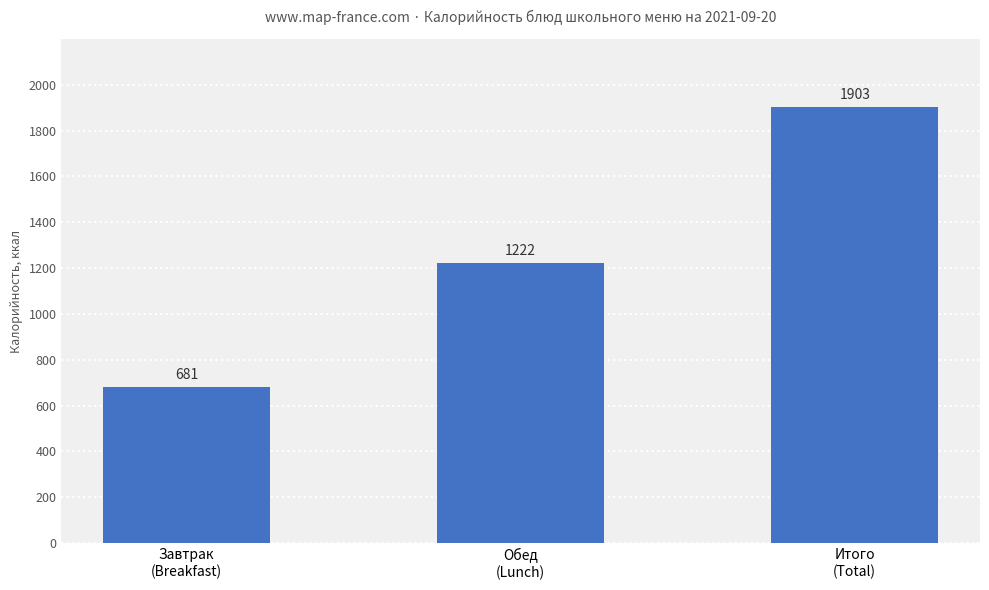

Reading left to right, extract all data points from this chart.

681	1222	1903